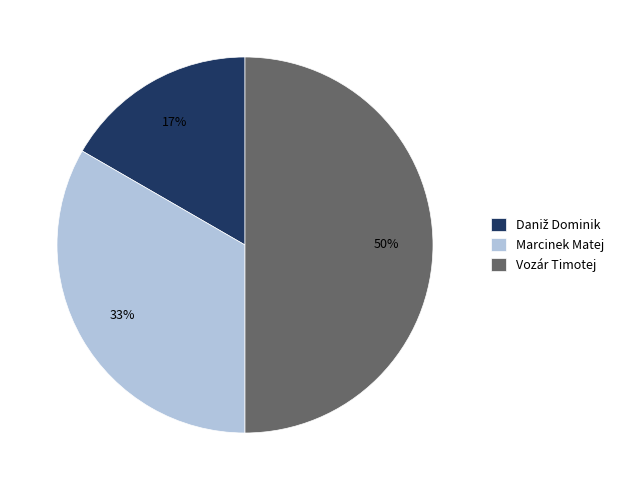

True or false: Marcinek Matej accounts for 42% of the total.

False